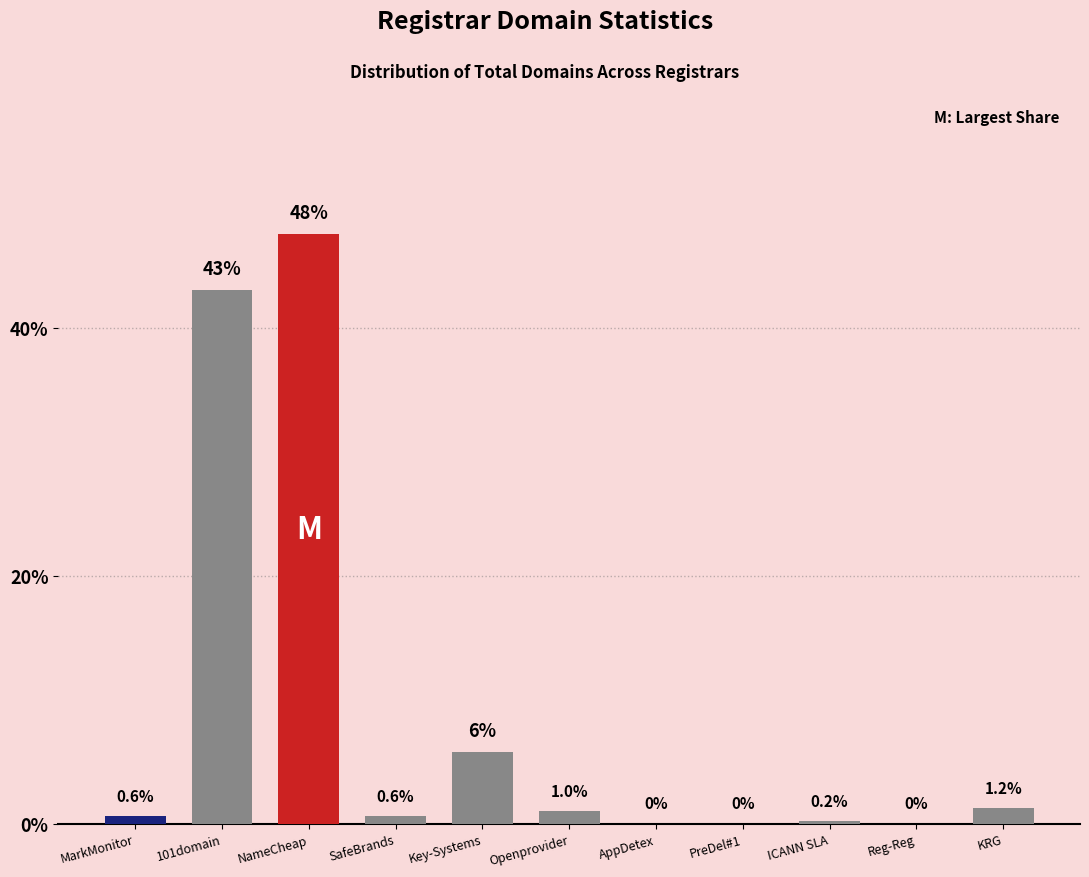

Are the bars horizontal?

No